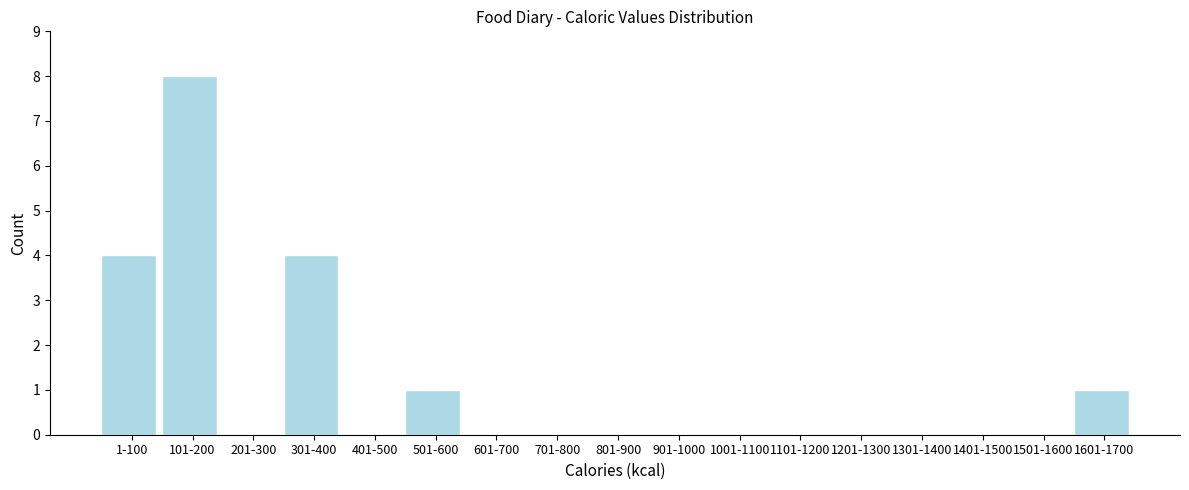

Reading left to right, transcribe all the data shown in this chart.

1-100=4	101-200=8	201-300=0	301-400=4	401-500=0	501-600=1	601-700=0	701-800=0	801-900=0	901-1000=0	1001-1100=0	1101-1200=0	1201-1300=0	1301-1400=0	1401-1500=0	1501-1600=0	1601-1700=1